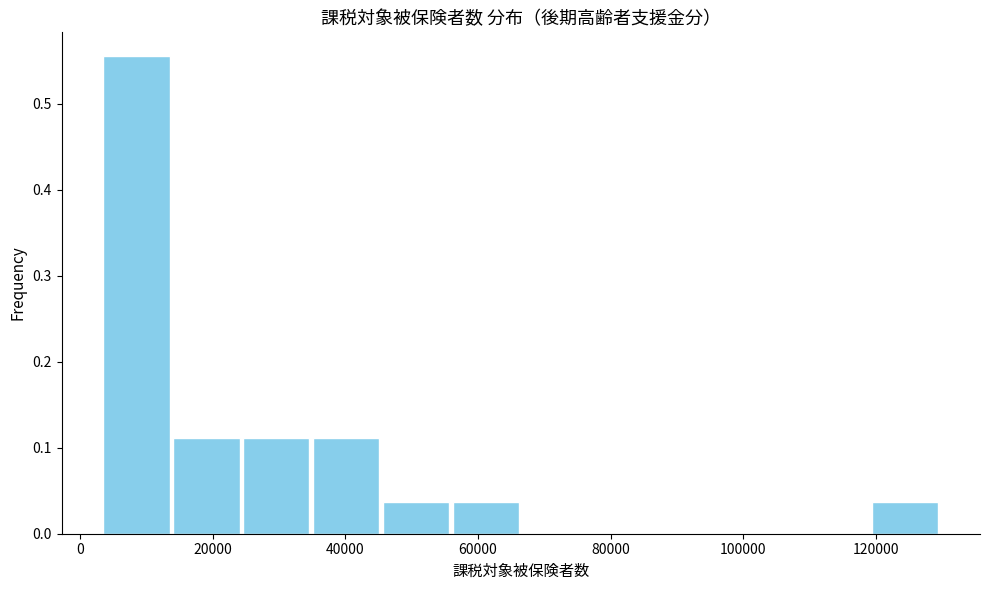

Over which range of the x-axis is the bar tallest?

4000 to 14000